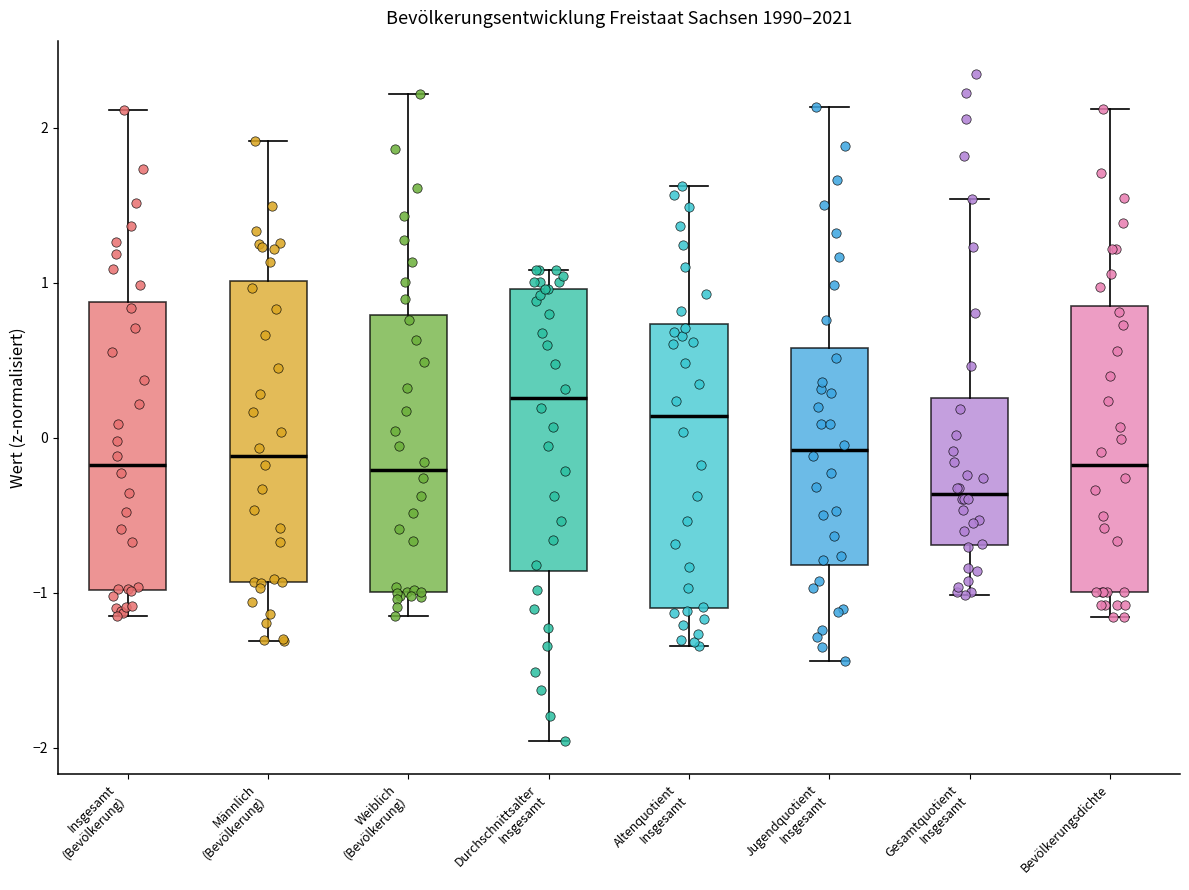

Where does the lower whisker of the box for Weiblich (Bevölkerung) end on the y-axis? The values are not printed on the chart, so give them approximately, as read against the axis.

-1.1